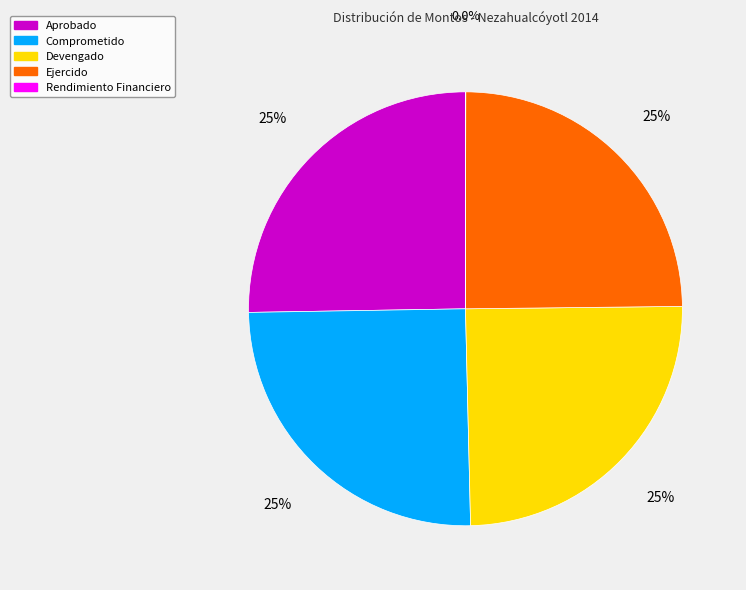

To the nearest percent, what portion does Comprometido represent?

25%